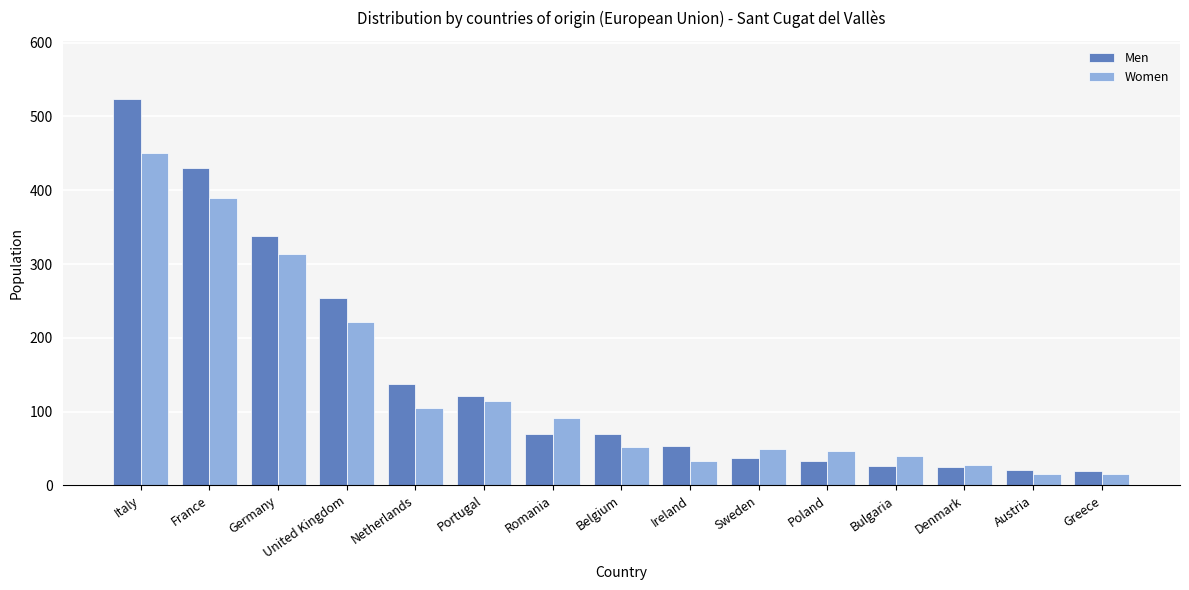

What is the sum of all Men values?

2158